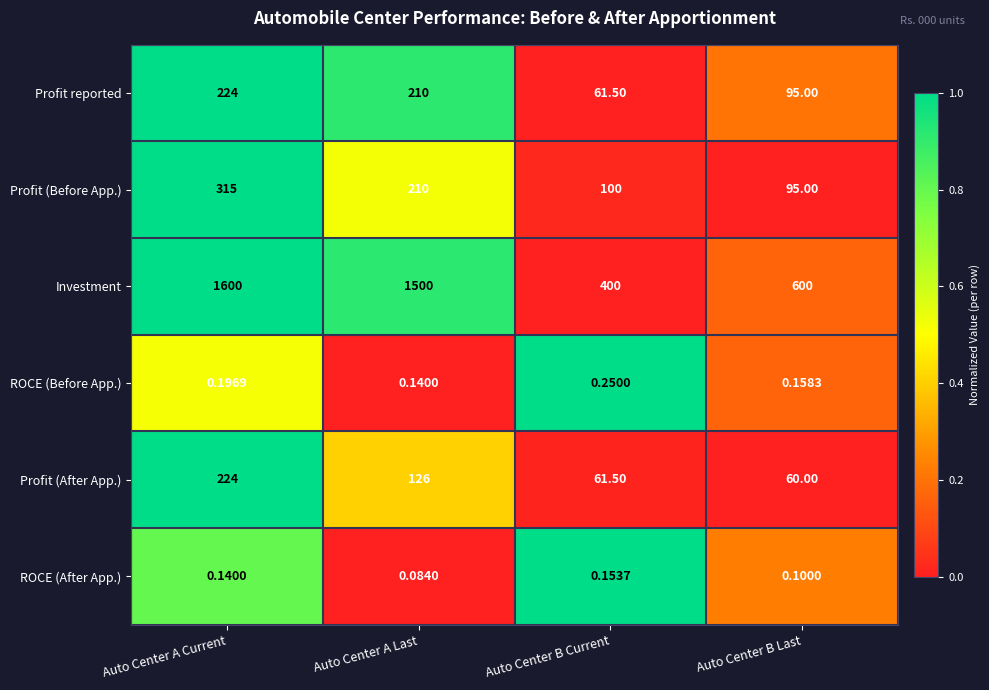

Which series changed the most between Auto Center A Current and Auto Center B Last?

Investment